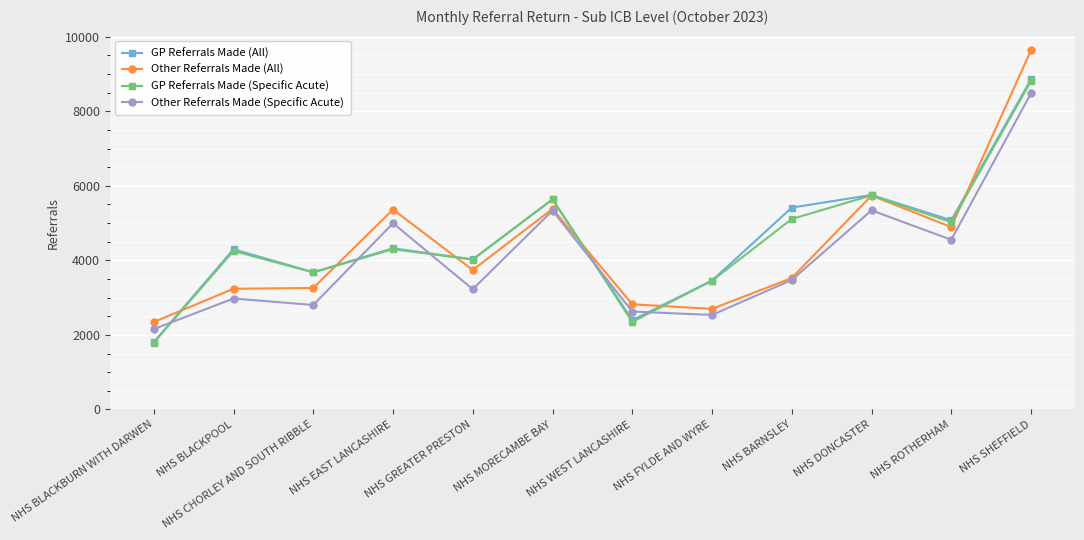

At which label is Other Referrals Made (All) closest to 5991?

NHS DONCASTER